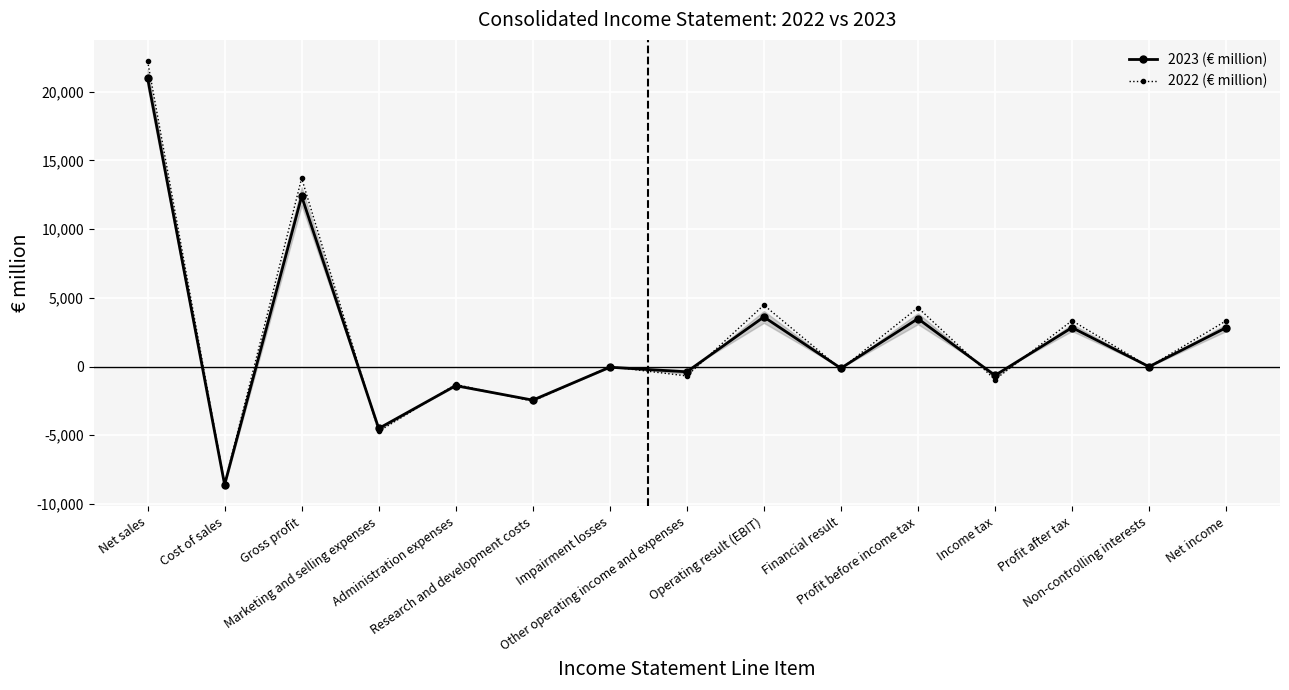

At which category is the sum across all series the highest?

Net sales